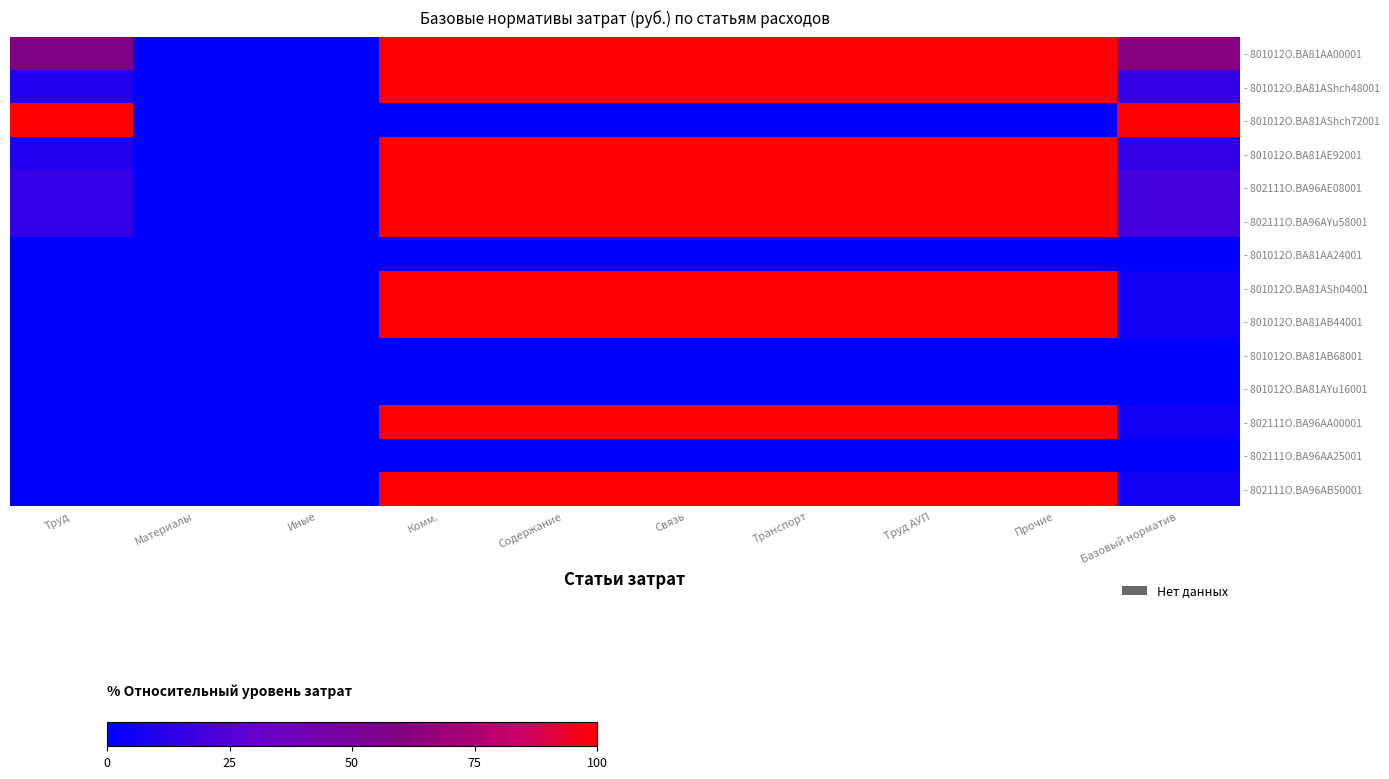

Reading right to left, list all the values displayed in this chart.

- 801012O.BA81AA00001: Базовый норматив=62.4	Прочие=100.0	Труд АУП=100.0	Транспорт=100.0	Связь=100.0	Содержание=100.0	Комм.=100.0	Иные=0.0	Материалы=0.0	Труд=57.0
- 801012O.BA81AShch48001: Базовый норматив=14.9	Прочие=100.0	Труд АУП=100.0	Транспорт=100.0	Связь=100.0	Содержание=100.0	Комм.=100.0	Иные=0.0	Материалы=0.0	Труд=9.5
- 801012O.BA81AShch72001: Базовый норматив=100.0	Прочие=0.0	Труд АУП=0.0	Транспорт=0.0	Связь=0.0	Содержание=0.0	Комм.=0.0	Иные=0.0	Материалы=0.0	Труд=100.0
- 801012O.BA81AE92001: Базовый норматив=14.9	Прочие=100.0	Труд АУП=100.0	Транспорт=100.0	Связь=100.0	Содержание=100.0	Комм.=100.0	Иные=0.0	Материалы=0.0	Труд=9.5
- 802111O.BA96AE08001: Базовый норматив=20.0	Прочие=100.0	Труд АУП=100.0	Транспорт=100.0	Связь=100.0	Содержание=100.0	Комм.=100.0	Иные=0.0	Материалы=0.0	Труд=14.6
- 802111O.BA96AYu58001: Базовый норматив=20.0	Прочие=100.0	Труд АУП=100.0	Транспорт=100.0	Связь=100.0	Содержание=100.0	Комм.=100.0	Иные=0.0	Материалы=0.0	Труд=14.6
- 801012O.BA81AA24001: Базовый норматив=0.0	Прочие=0.0	Труд АУП=0.0	Транспорт=0.0	Связь=0.0	Содержание=0.0	Комм.=0.0	Иные=0.0	Материалы=0.0	Труд=0.0
- 801012O.BA81ASh04001: Базовый норматив=5.4	Прочие=100.0	Труд АУП=100.0	Транспорт=100.0	Связь=100.0	Содержание=100.0	Комм.=100.0	Иные=0.0	Материалы=0.0	Труд=0.0
- 801012O.BA81AB44001: Базовый норматив=5.4	Прочие=100.0	Труд АУП=100.0	Транспорт=100.0	Связь=100.0	Содержание=100.0	Комм.=100.0	Иные=0.0	Материалы=0.0	Труд=0.0
- 801012O.BA81AB68001: Базовый норматив=0.0	Прочие=0.0	Труд АУП=0.0	Транспорт=0.0	Связь=0.0	Содержание=0.0	Комм.=0.0	Иные=0.0	Материалы=0.0	Труд=0.0
- 801012O.BA81AYu16001: Базовый норматив=0.0	Прочие=0.0	Труд АУП=0.0	Транспорт=0.0	Связь=0.0	Содержание=0.0	Комм.=0.0	Иные=0.0	Материалы=0.0	Труд=0.0
- 802111O.BA96AA00001: Базовый норматив=5.4	Прочие=100.0	Труд АУП=100.0	Транспорт=100.0	Связь=100.0	Содержание=100.0	Комм.=100.0	Иные=0.0	Материалы=0.0	Труд=0.0
- 802111O.BA96AA25001: Базовый норматив=0.0	Прочие=0.0	Труд АУП=0.0	Транспорт=0.0	Связь=0.0	Содержание=0.0	Комм.=0.0	Иные=0.0	Материалы=0.0	Труд=0.0
- 802111O.BA96AB50001: Базовый норматив=5.4	Прочие=100.0	Труд АУП=100.0	Транспорт=100.0	Связь=100.0	Содержание=100.0	Комм.=100.0	Иные=0.0	Материалы=0.0	Труд=0.0